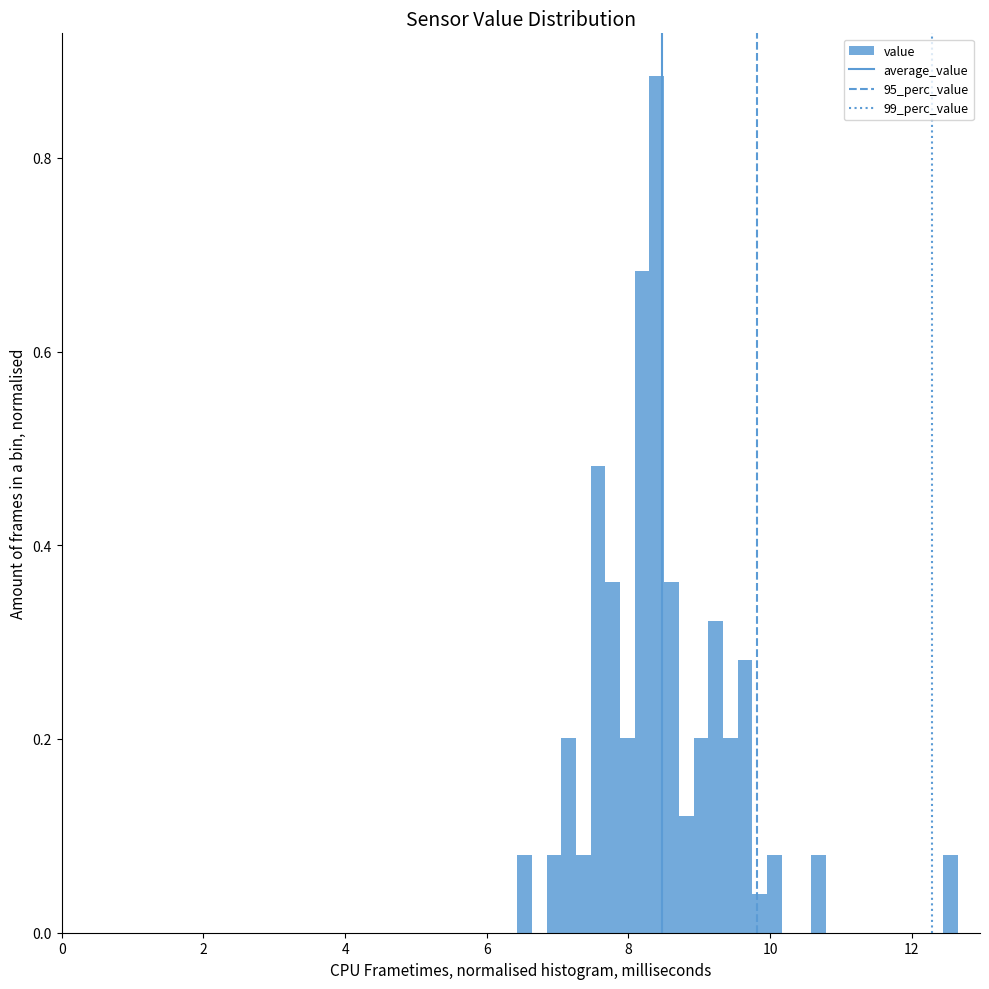

Around what value on the x-axis is the tallest bar? Give the approximate position of its centre, as read against the axis.

8.4